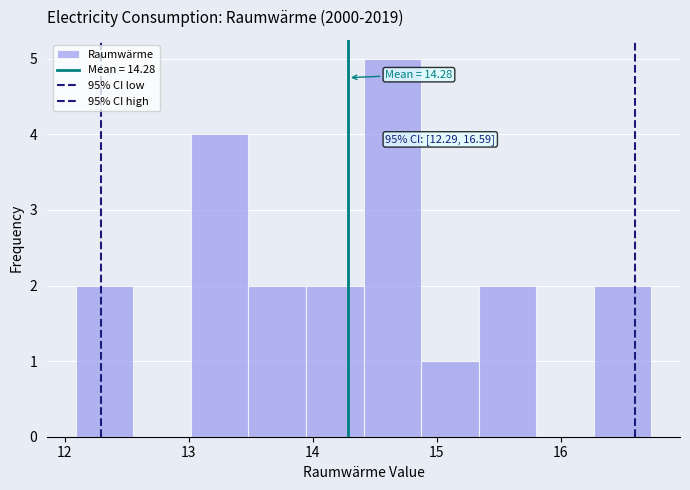

Over which range of the x-axis is the bar tallest?

14.4 to 14.9